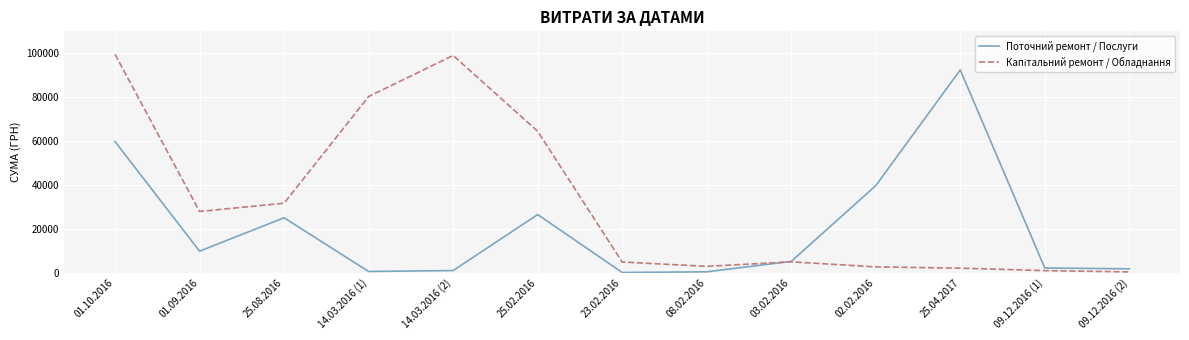

Where is the first local minimum for Поточний ремонт / Послуги?

01.09.2016